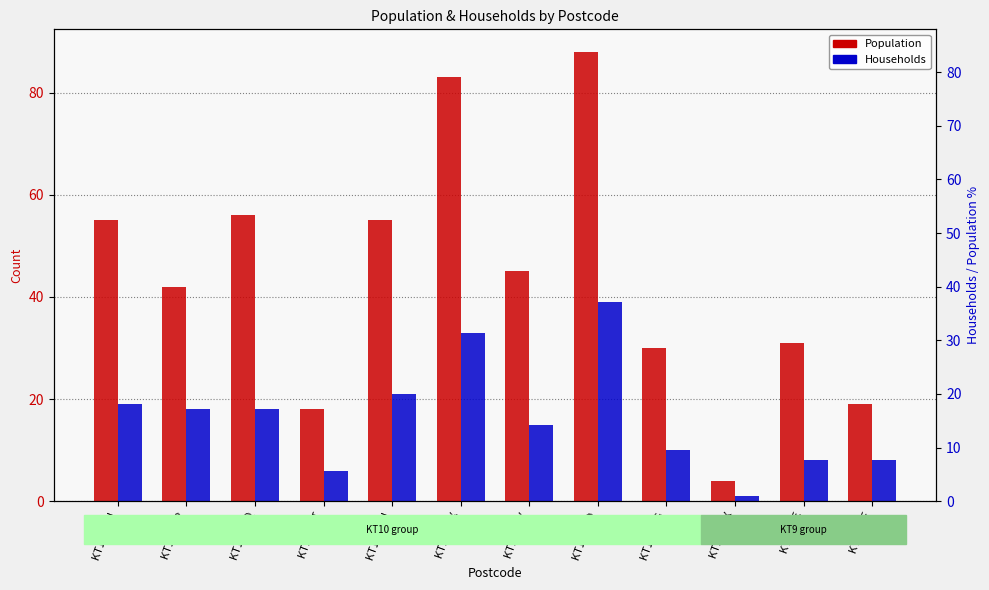

Reading left to right, transcribe all the data shown in this chart.

Population: KT10 0BH=55	KT10 0BP=42	KT10 0BQ=56	KT10 0BT=18	KT10 0BU=55	KT10 0BX=83	KT10 0BY=45	KT10 0DD=88	KT10 0DG=30	KT10 0DX=4	KT9 1UE=31	KT9 1UF=19
Households: KT10 0BH=19	KT10 0BP=18	KT10 0BQ=18	KT10 0BT=6	KT10 0BU=21	KT10 0BX=33	KT10 0BY=15	KT10 0DD=39	KT10 0DG=10	KT10 0DX=1	KT9 1UE=8	KT9 1UF=8